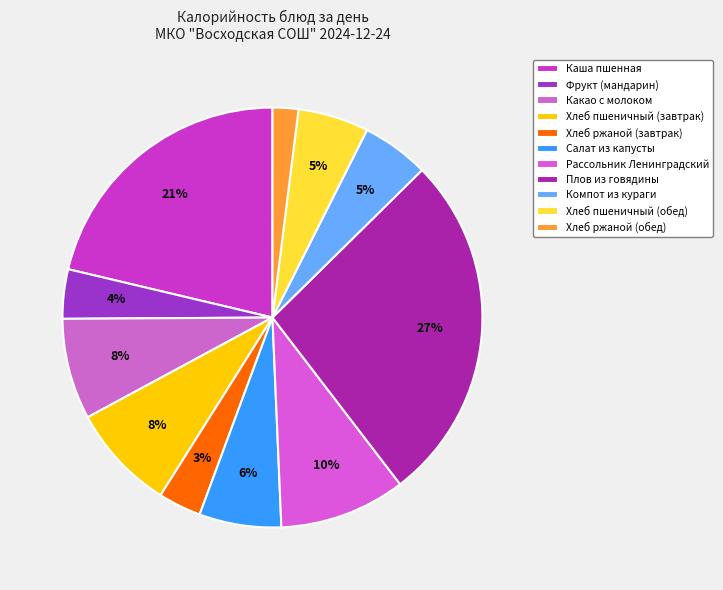

What is the total percentage of Рассольник Ленинградский and Какао с молоком?

17.5%